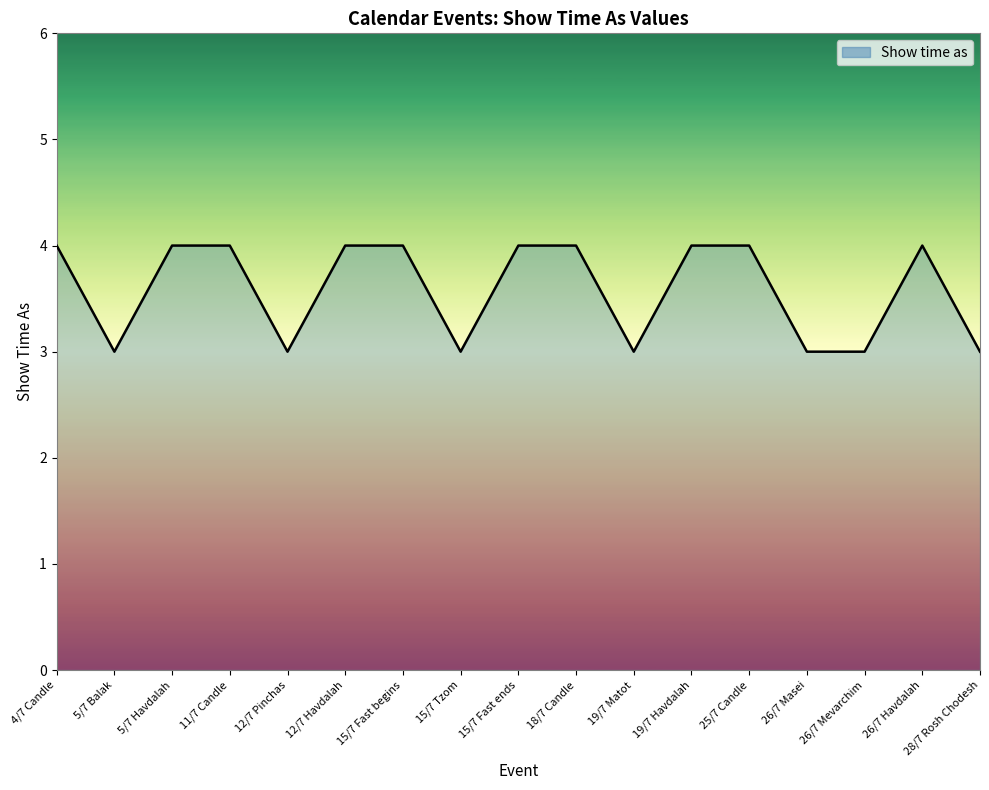

The chart shows a value of 6 at 19/7 Havdalah. True or false?

False